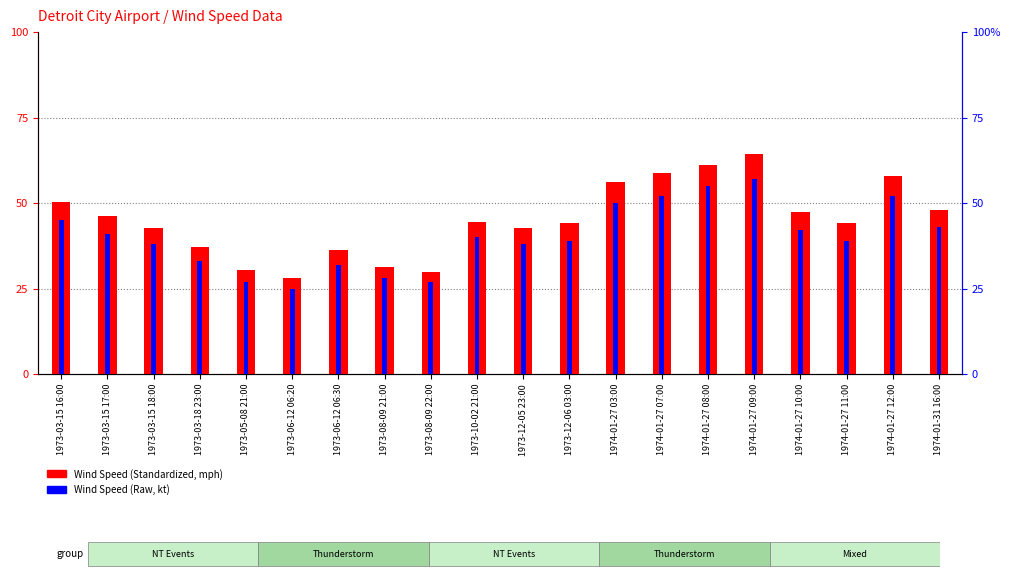

What is the value of the Wind Speed (Standardized, mph) bar at the 16th from the left?

64.2